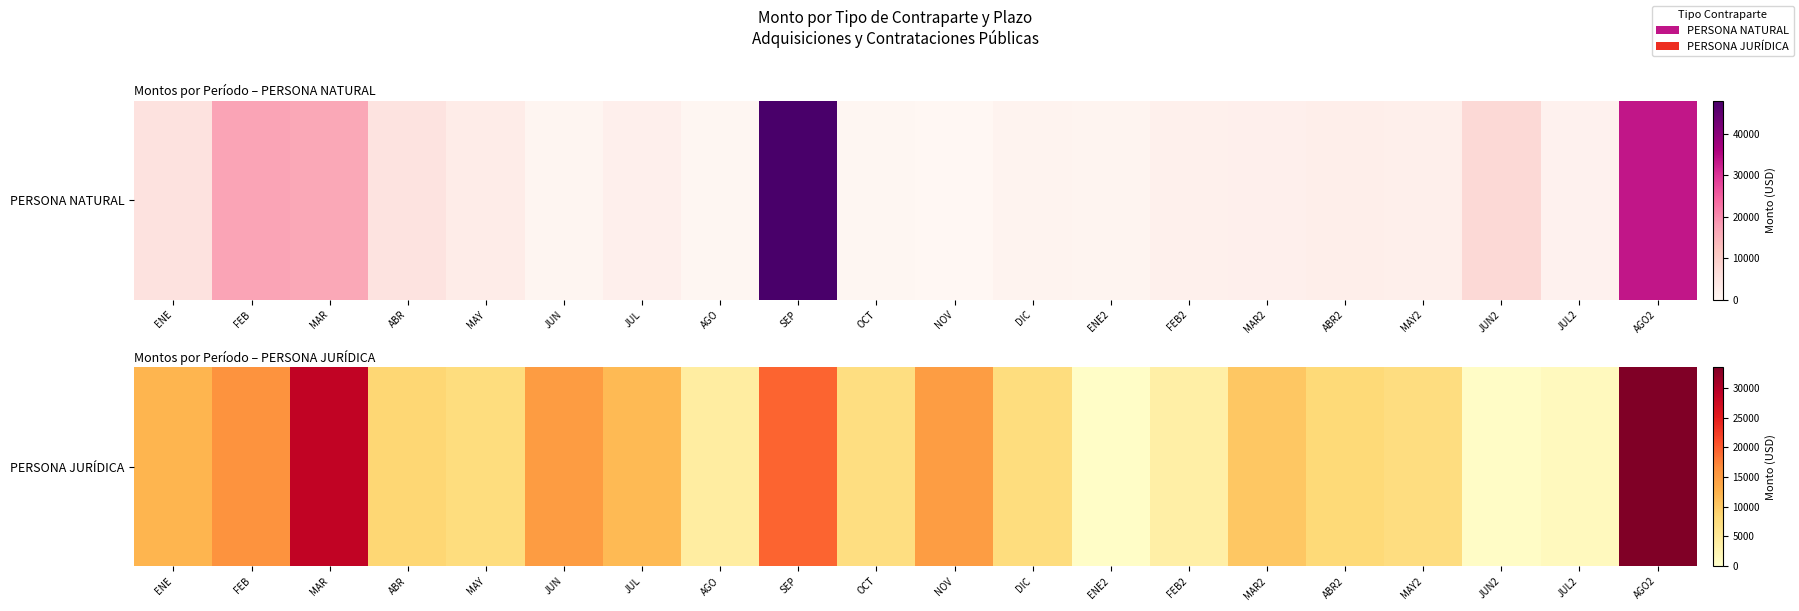

What is the difference between the values at FEB and JUN2?

15411.3